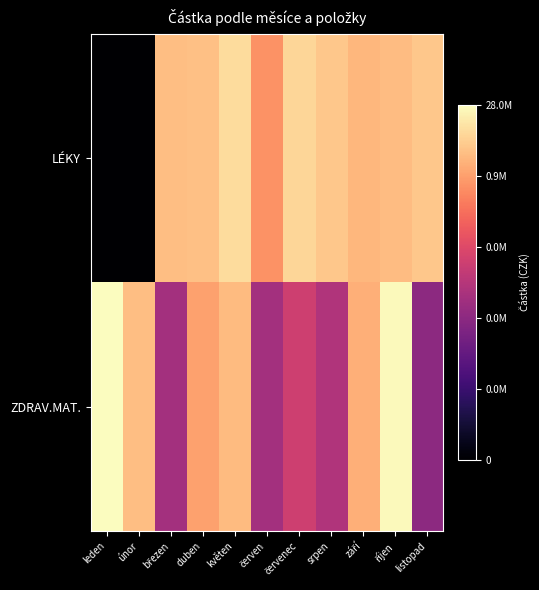

How many categories are shown in the chart?

11